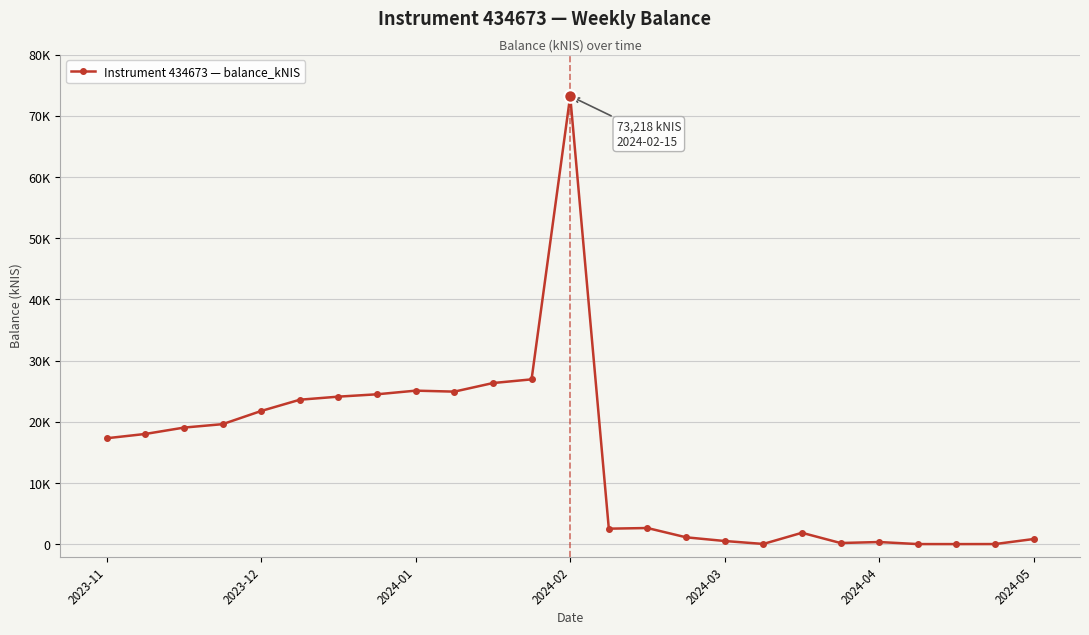

Is this an area chart (filled region under the line)?

No